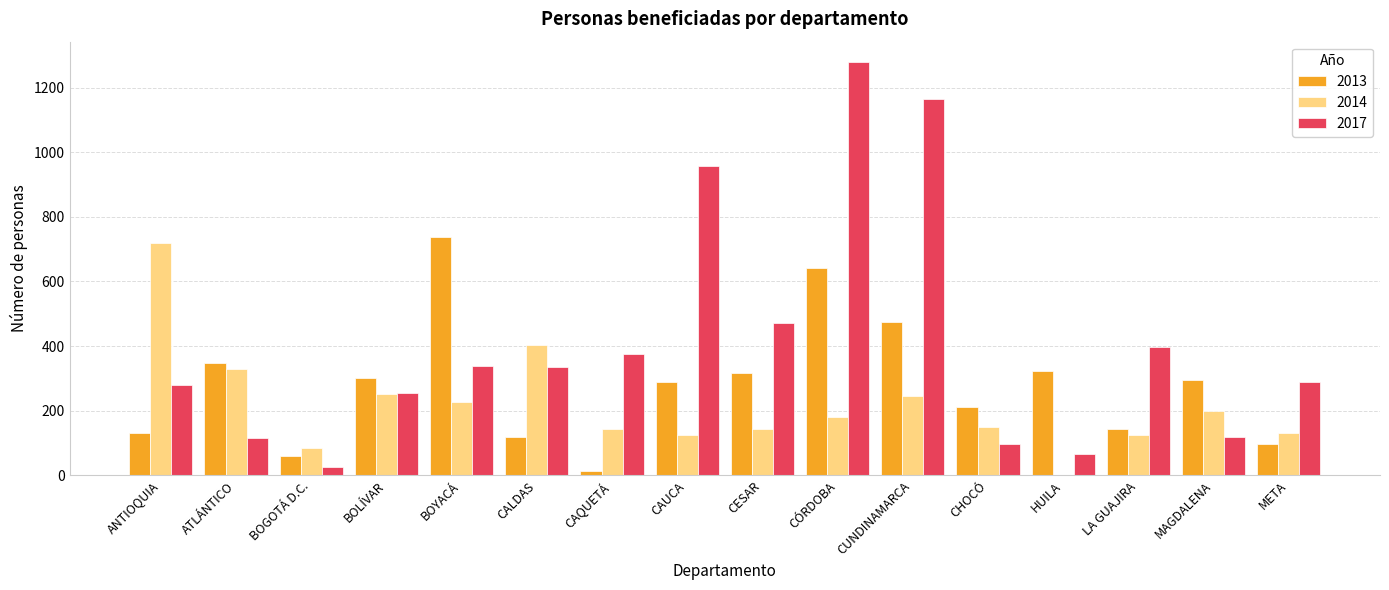

At which category is the sum across all series the highest?

CÓRDOBA